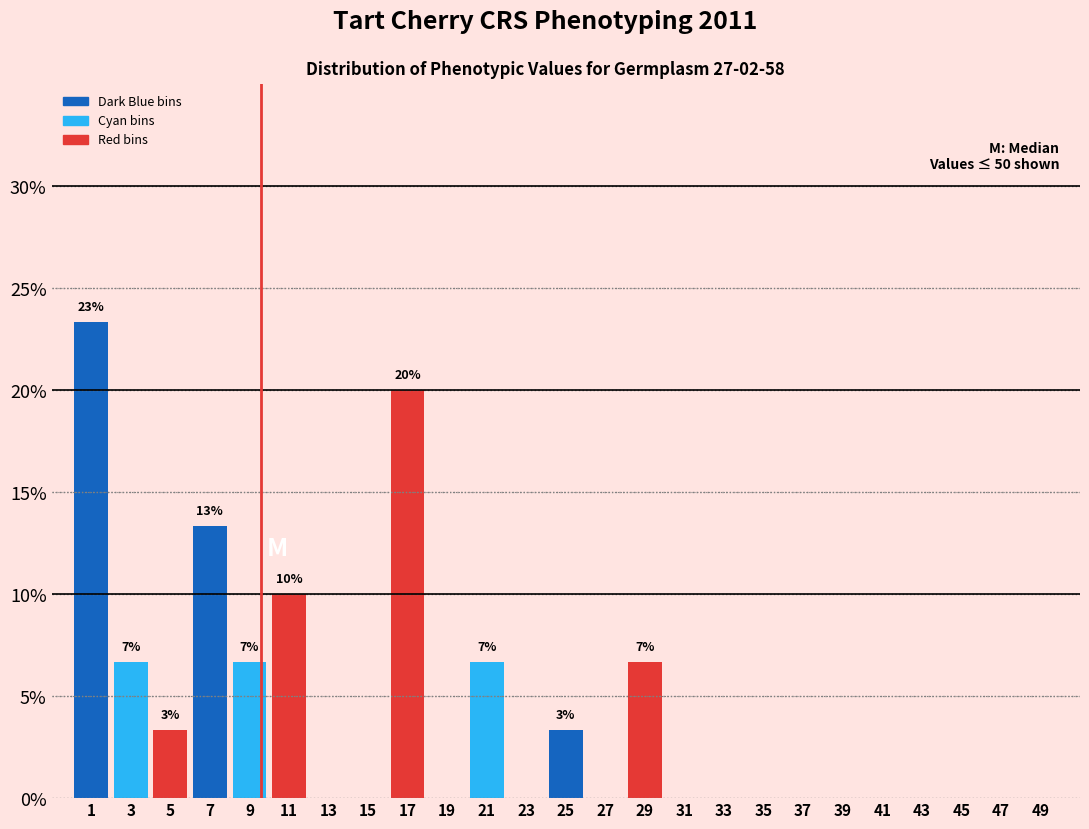

Which range on the x-axis has the tallest bar?

0 to 2